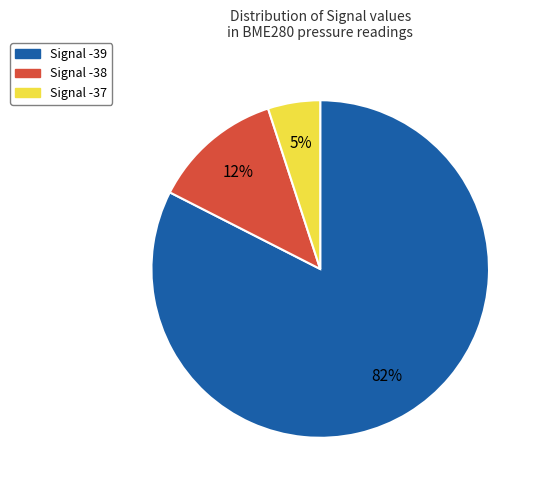

What is the majority slice?

Signal -39